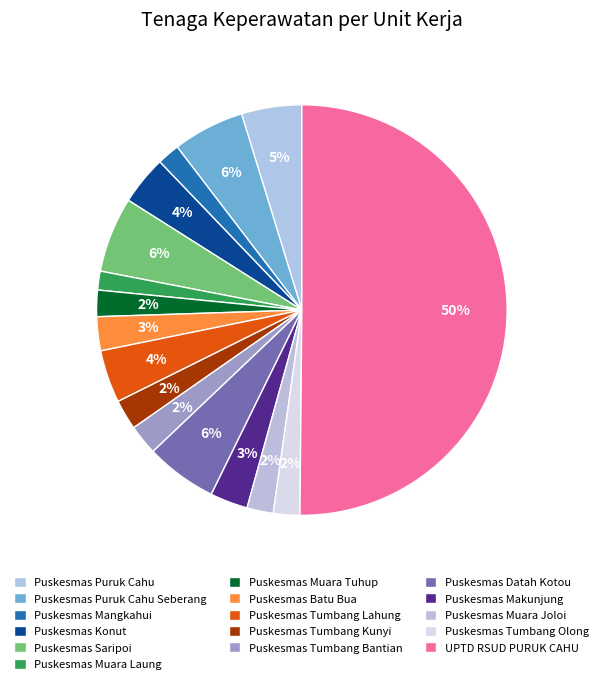

How many slices are in this pie chart?

16